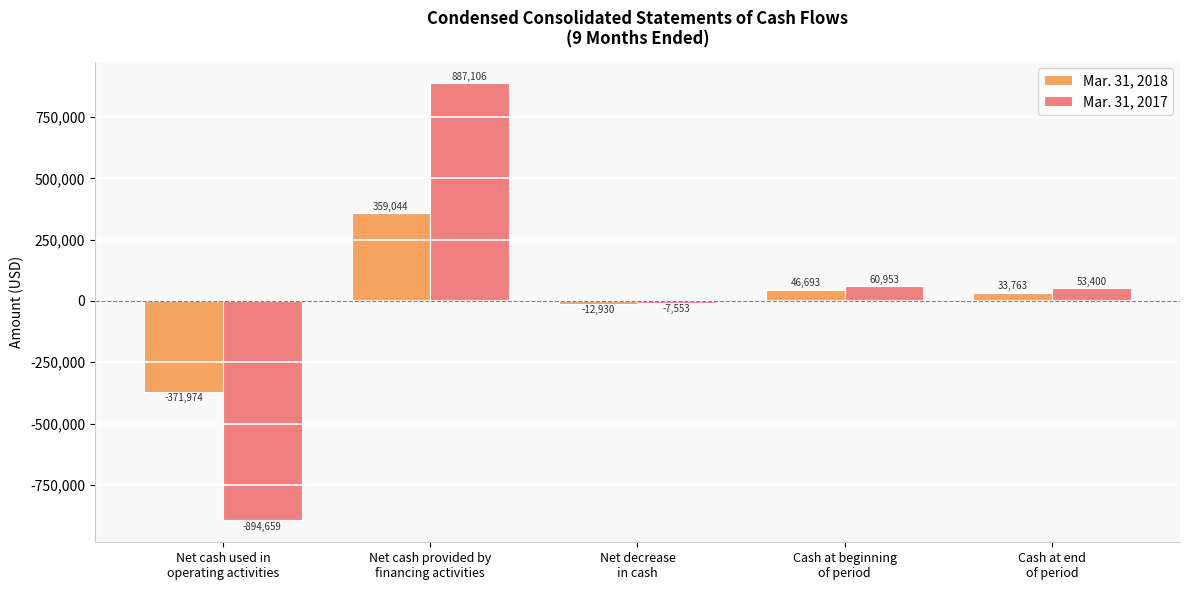

Which label corresponds to the smallest value in the chart?

Net cash used in
operating activities